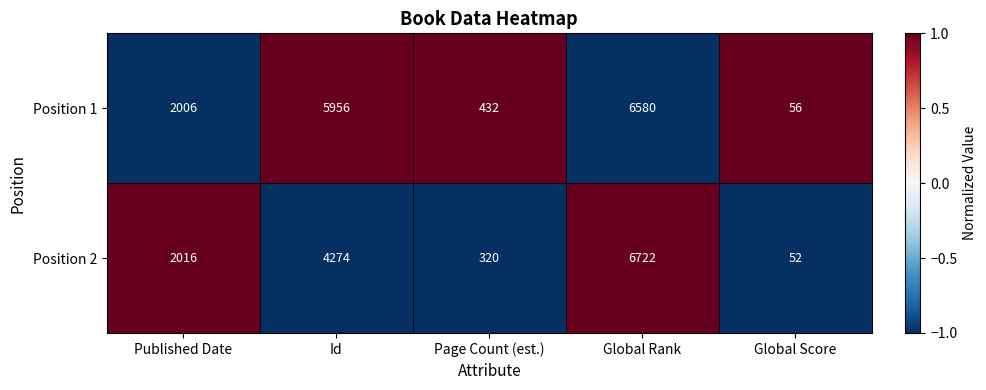

Between Id and Global Score, which series saw the biggest shift?

Position 1